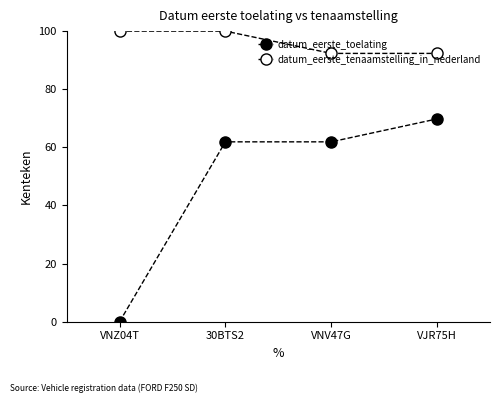

True or false: datum_eerste_toelating has a value of 61.9 at 30BTS2.

True